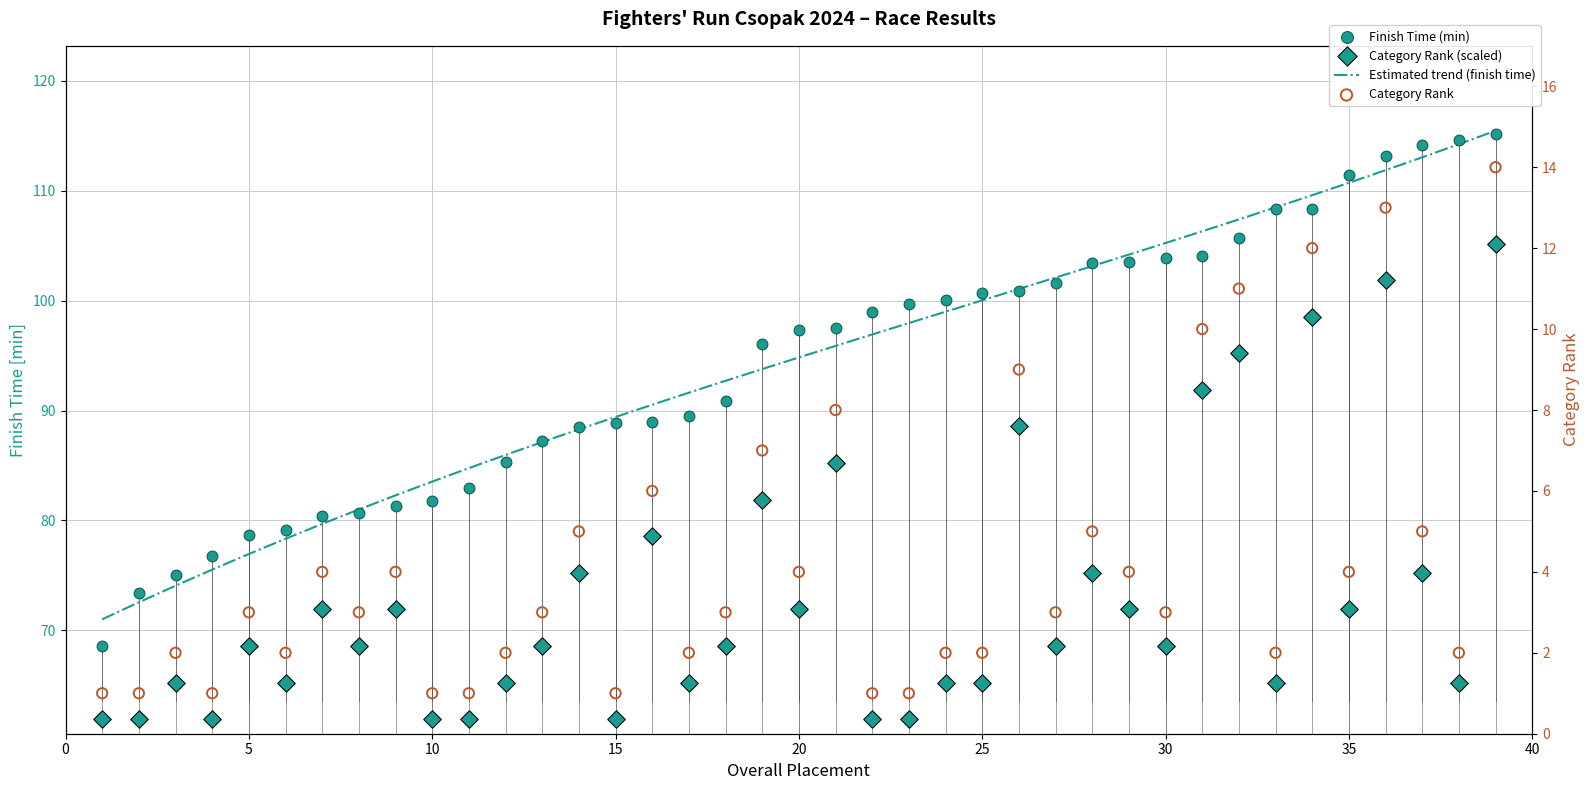

Is the value of Category Rank at 2 greater than the value of Overall Rank at 23?

No